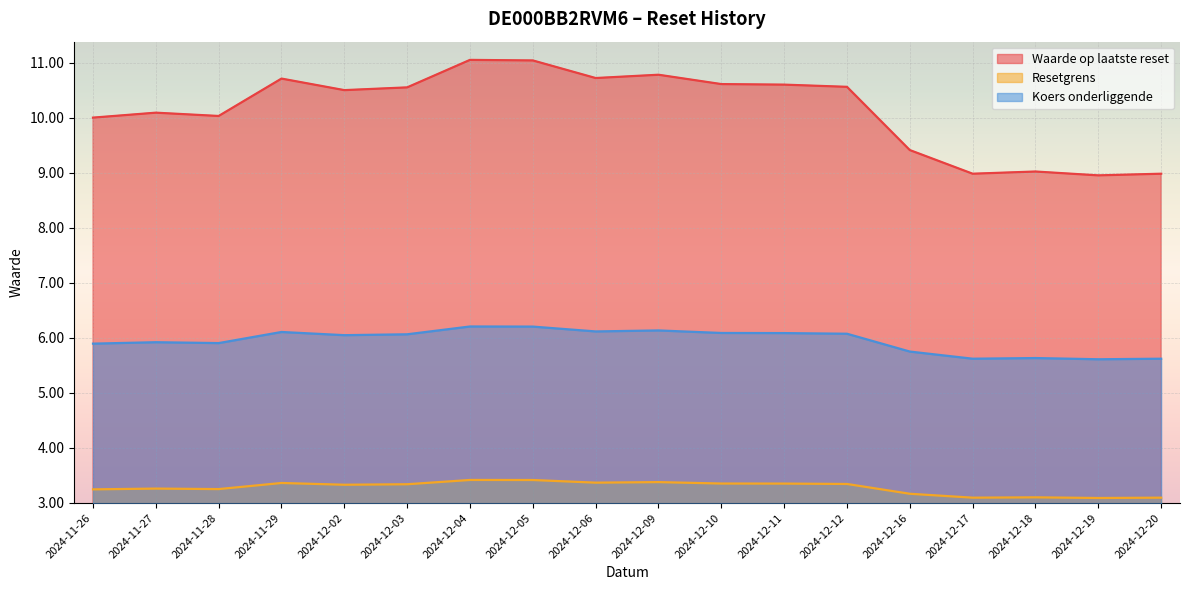

What is the difference between the second highest and minimum values in the Resetgrens series?

0.3